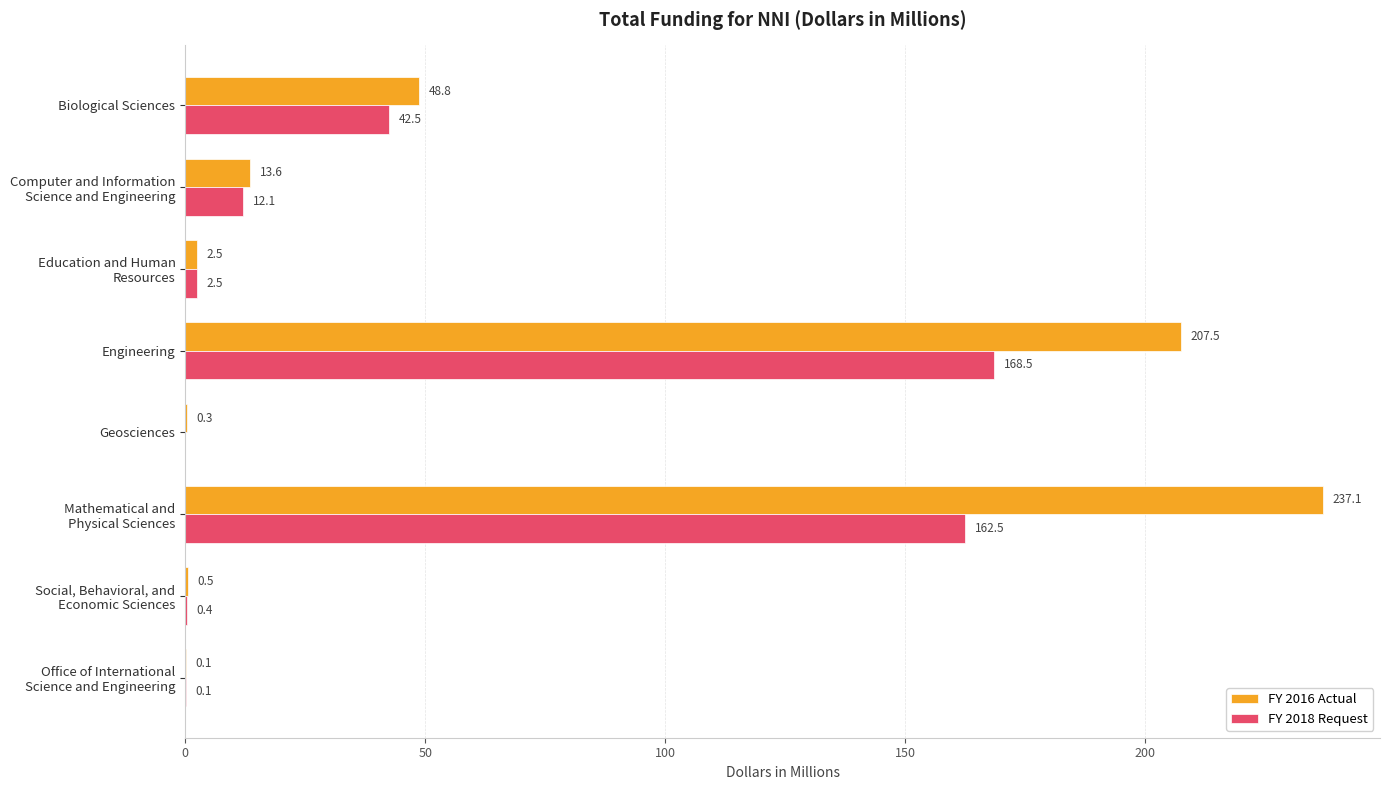

Is it true that FY 2018 Request equals 42.5 at Biological Sciences?

True